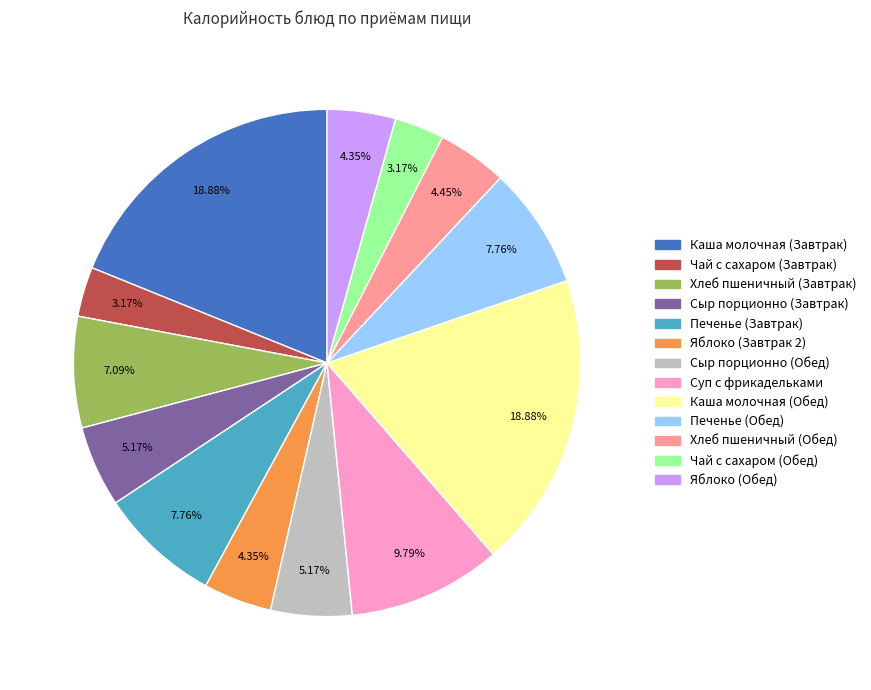

Is it true that Каша молочная (Обед) is 19% of the pie?

True